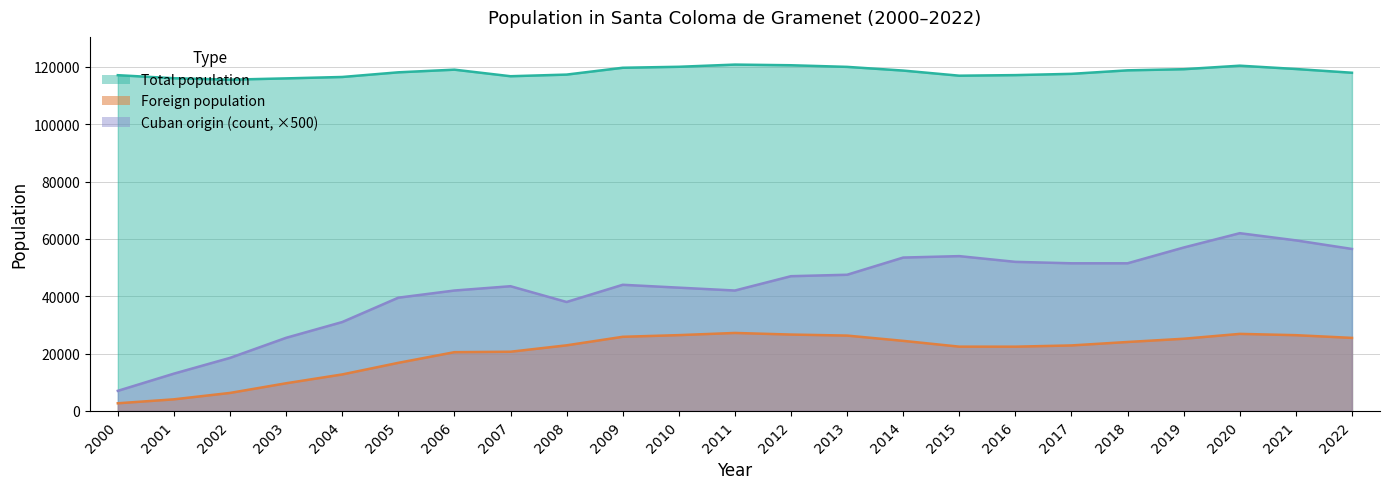

What are all the series names shown in the legend?

Total population, Foreign population, Cuban origin (count)